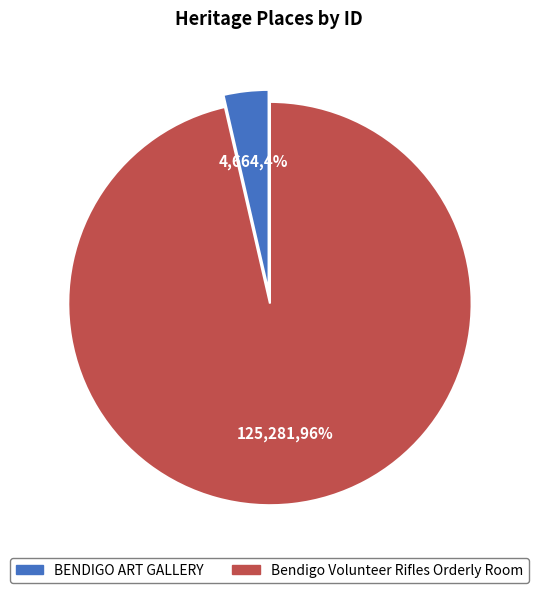

Count the number of slices in the pie.

2